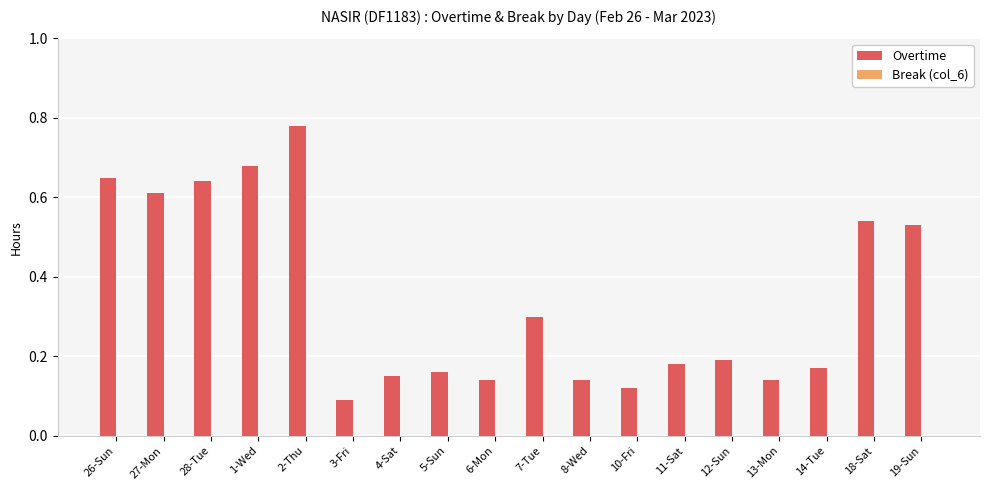

What is the sum of all values?

6.2